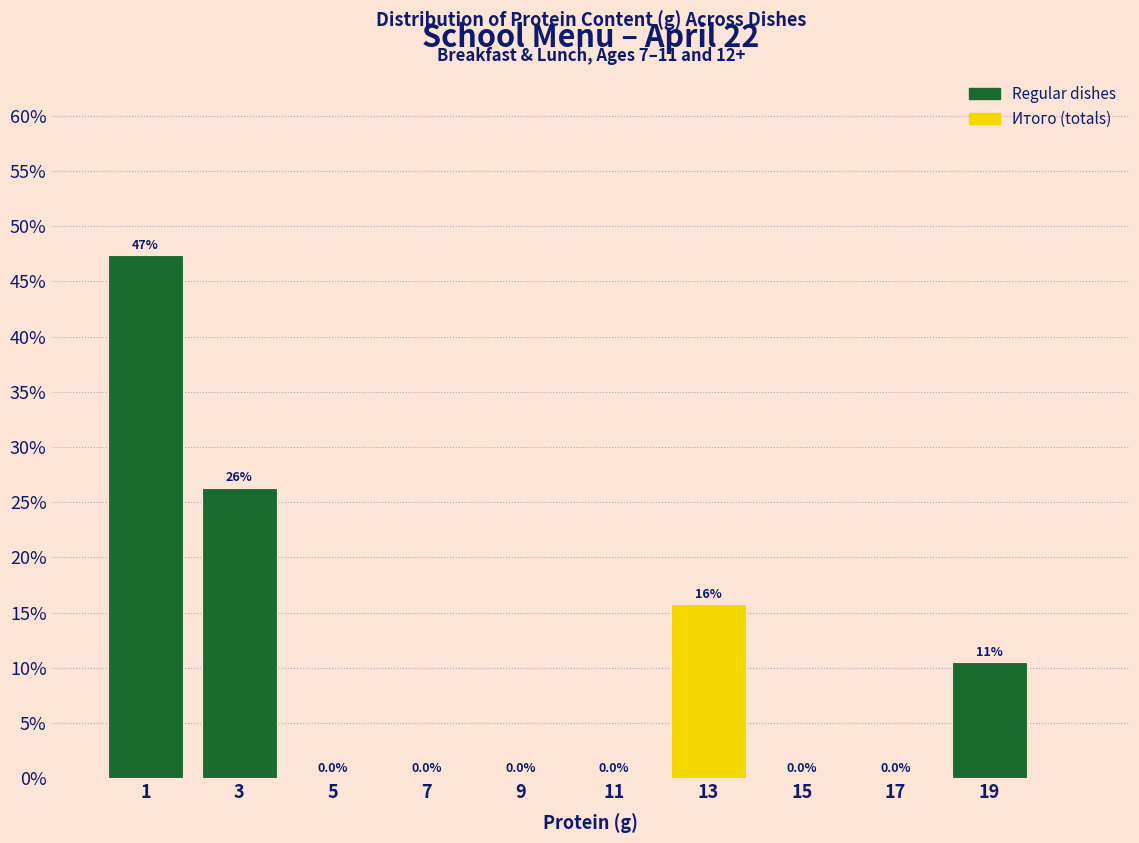

Over which range of the x-axis is the bar tallest?

0 to 2